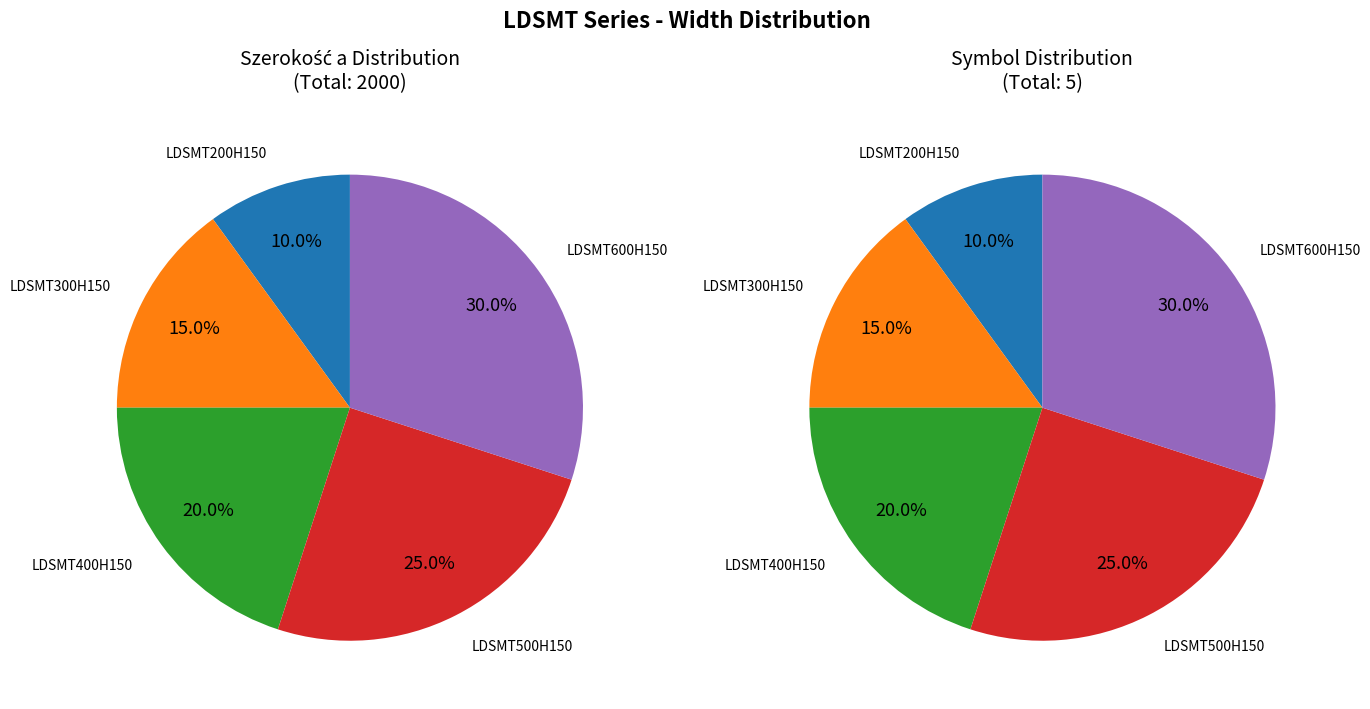

To the nearest percent, what portion does LDSMT400H150 represent?

20%